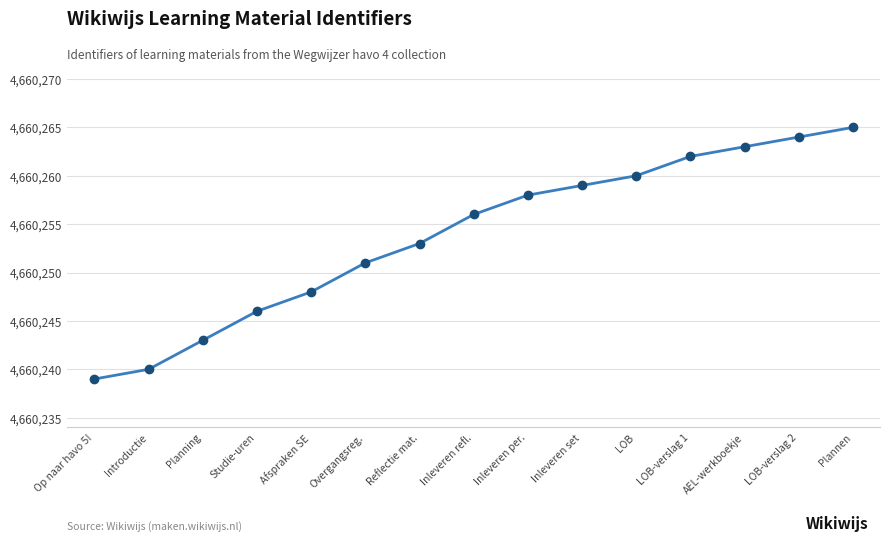

What is the sum of the values at LOB and Overgangsreg.?

9320511